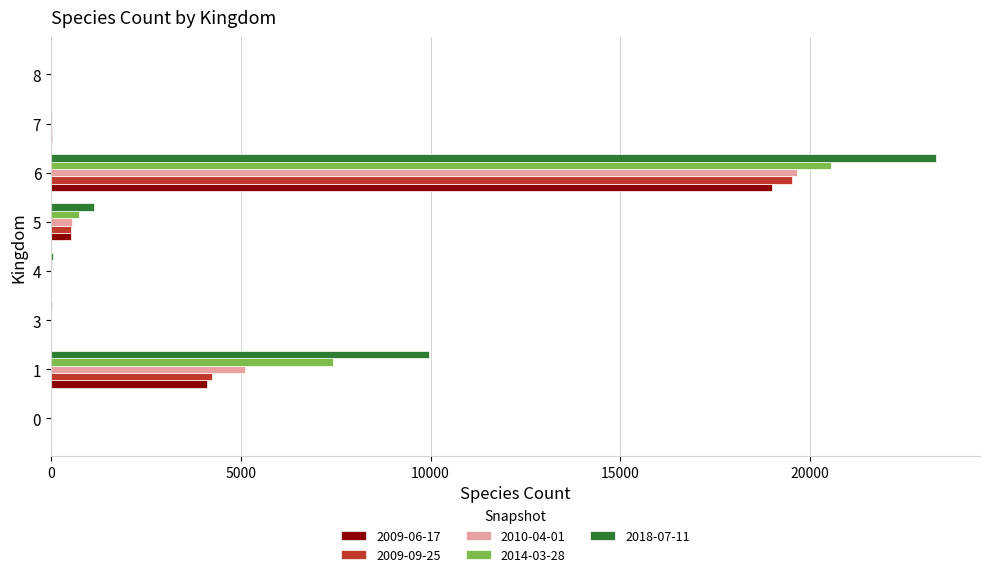

The value of 2009-06-17 at 6 is 26715. True or false?

False